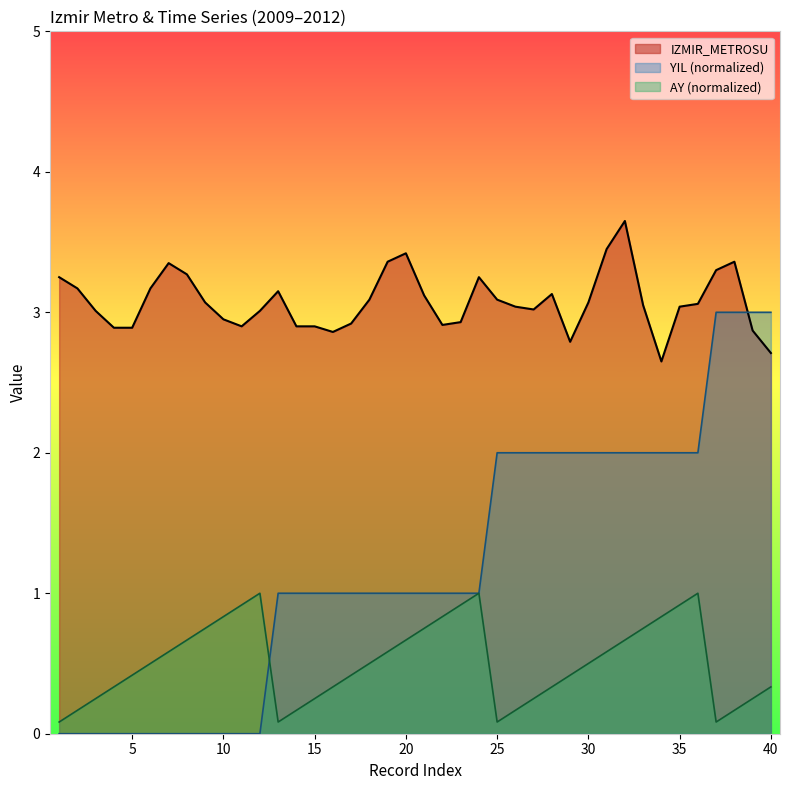

Does the chart have visible grid lines?

No